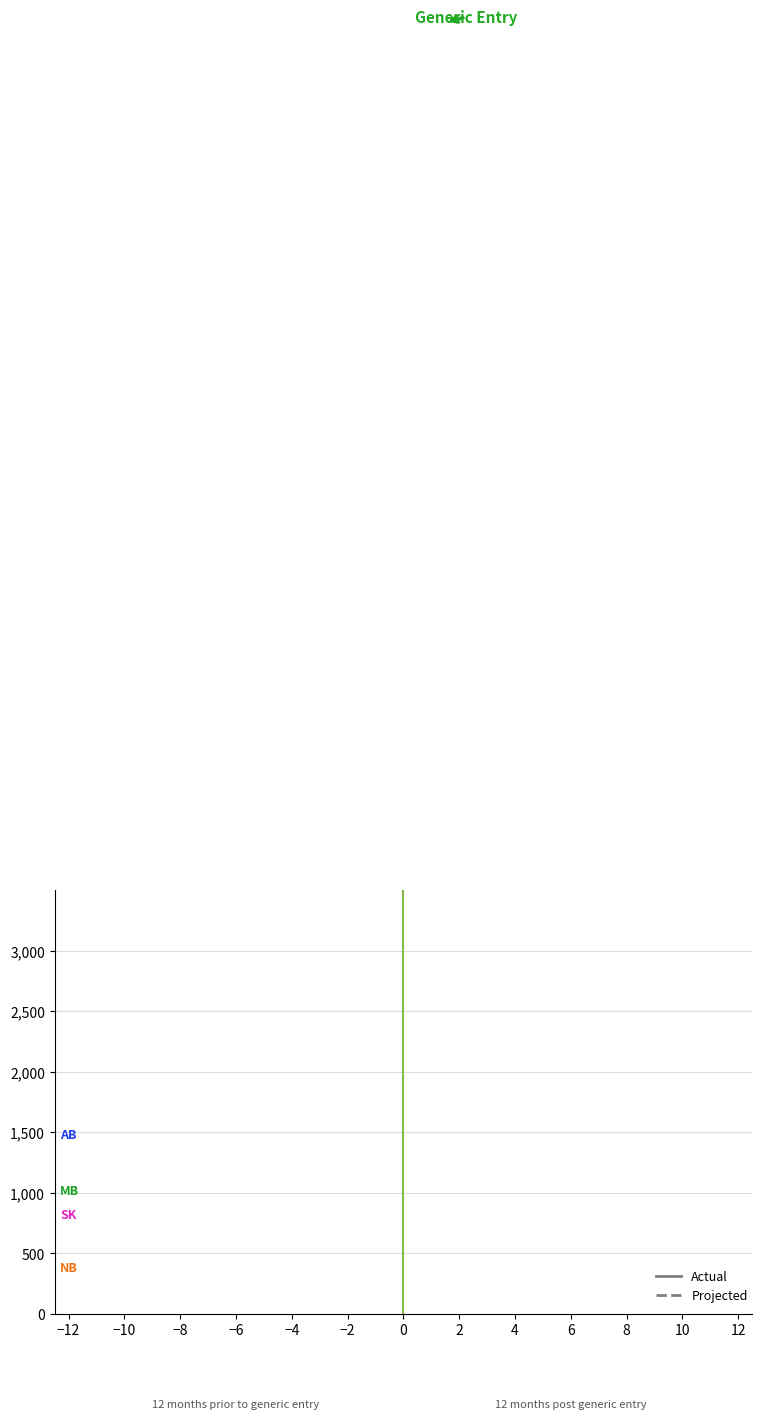

True or false: SK and NB intersect in this chart.

False